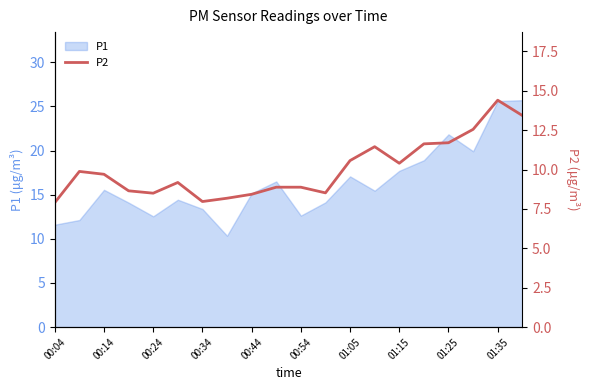

The P1 series shows 25.6 at 01:35. True or false?

True